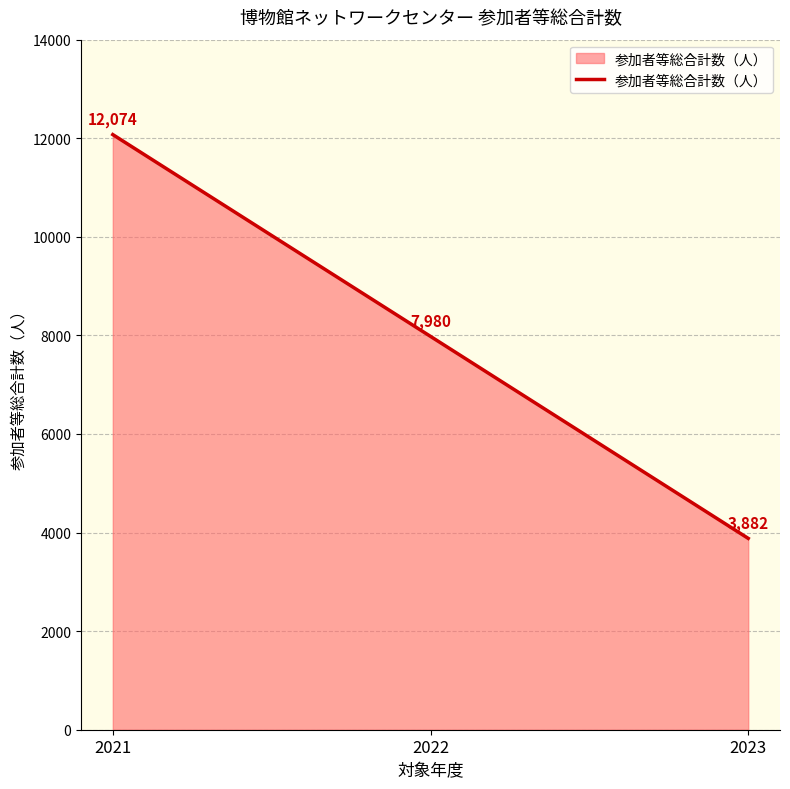

Where does the data first go above 7980?

2021